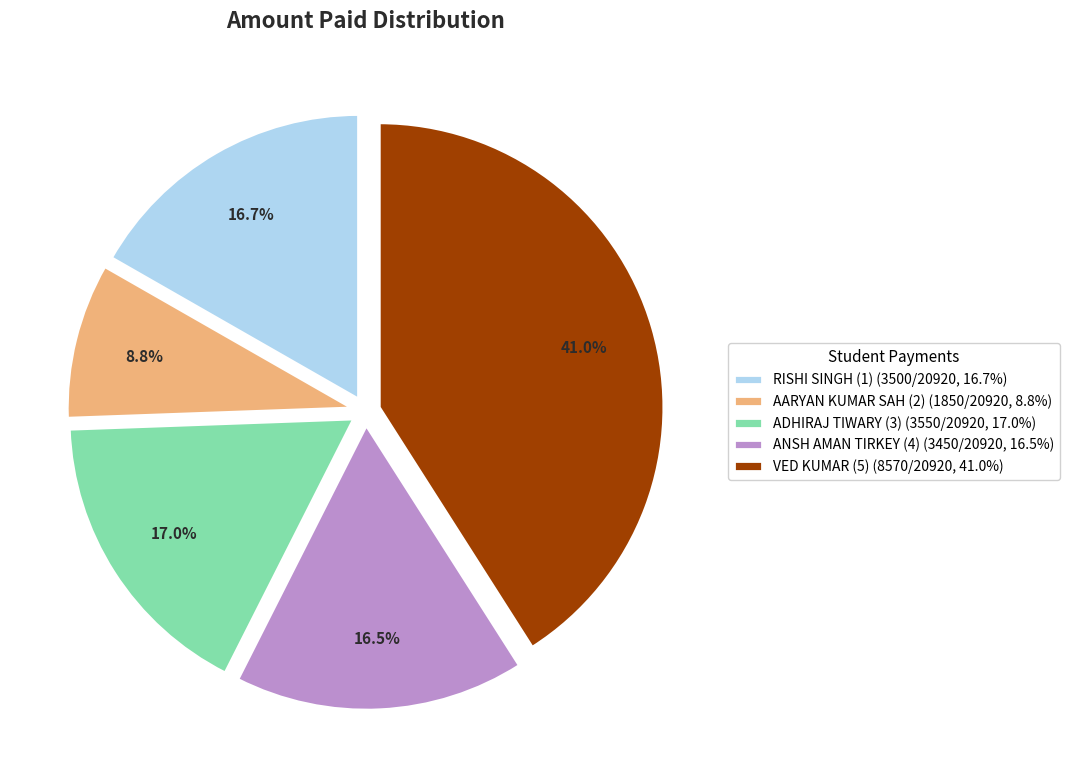

Is it true that ANSH AMAN TIRKEY (4) is 24% of the pie?

False